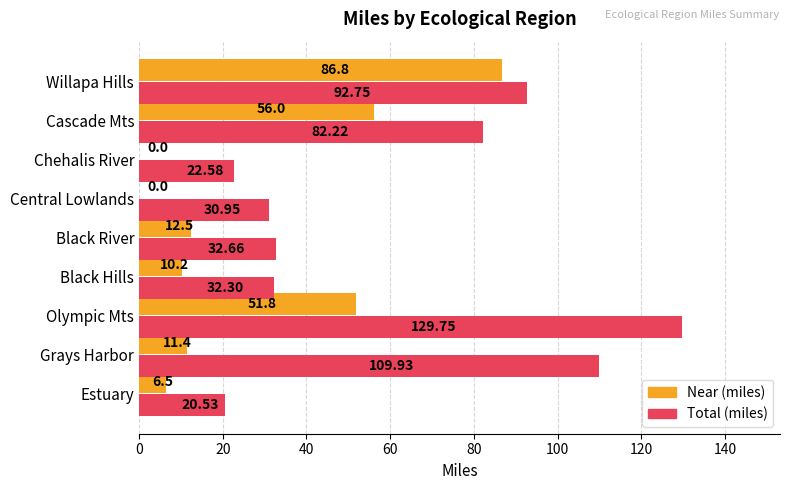

At which category is the sum across all series the highest?

Olympic Mts